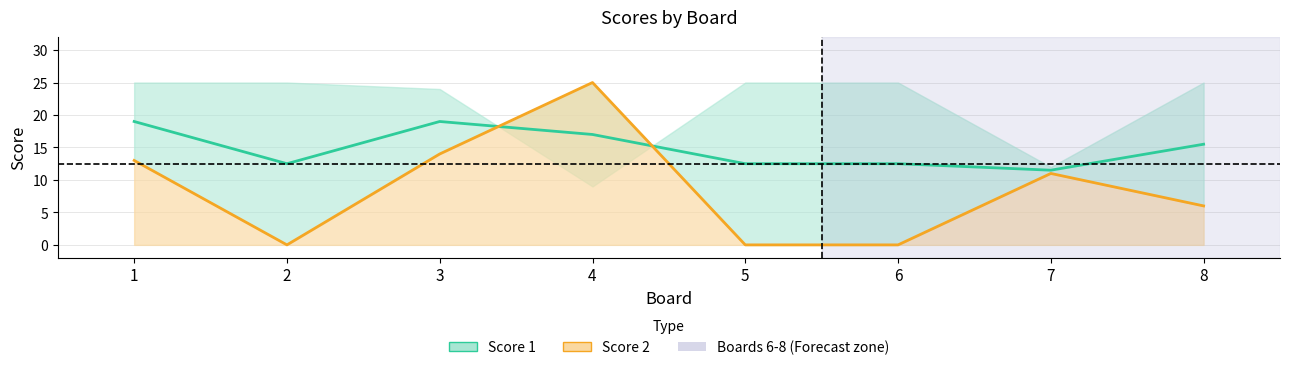

What is the difference between the second highest and second lowest values?

14